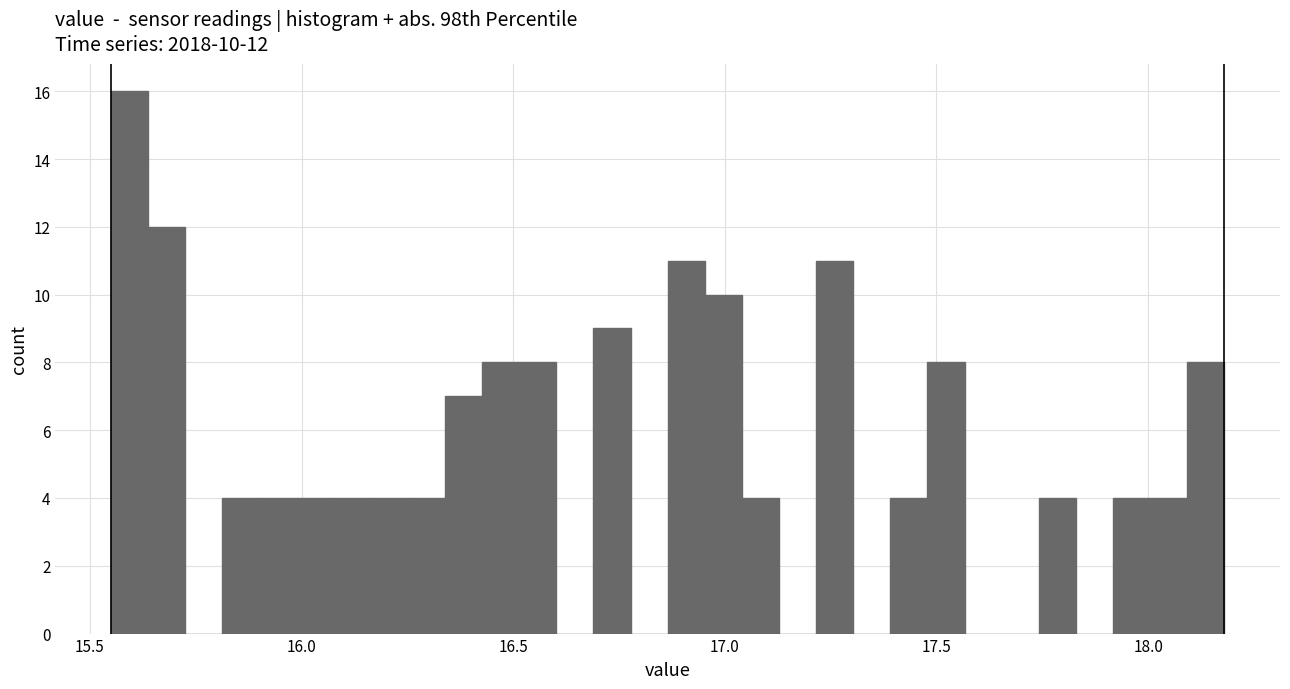

Around what value on the x-axis is the tallest bar? Give the approximate position of its centre, as read against the axis.

15.60